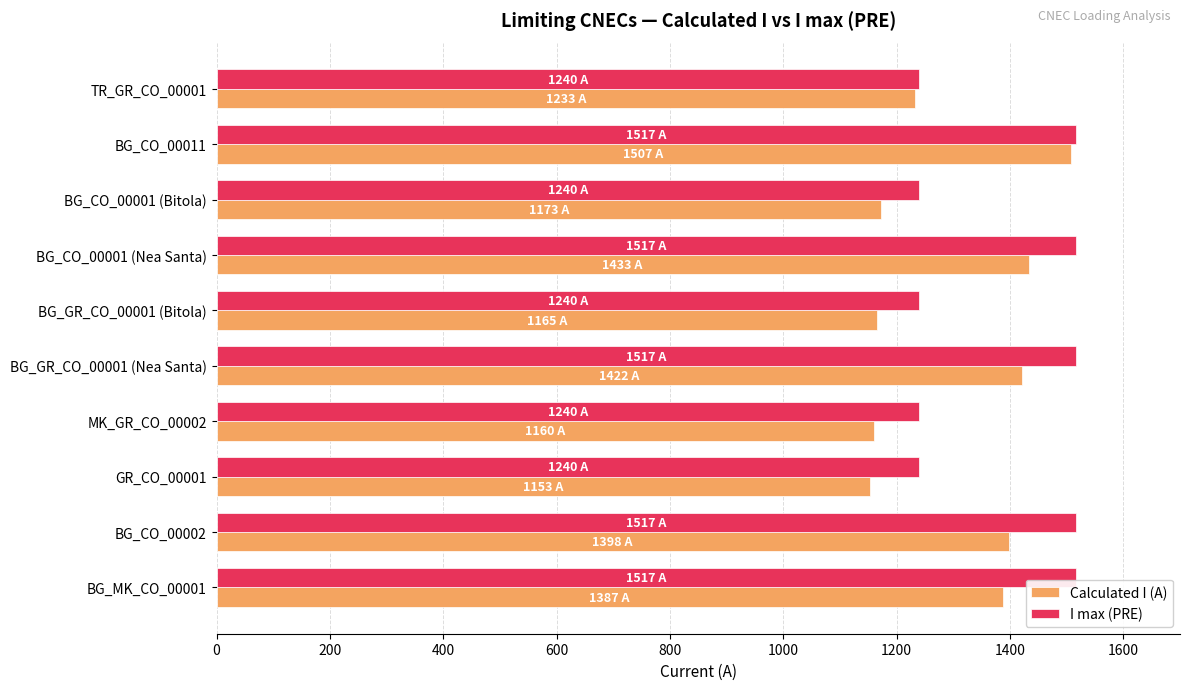

Rank the series by their average value, from highest to lowest.

I max (PRE), Calculated I (A)